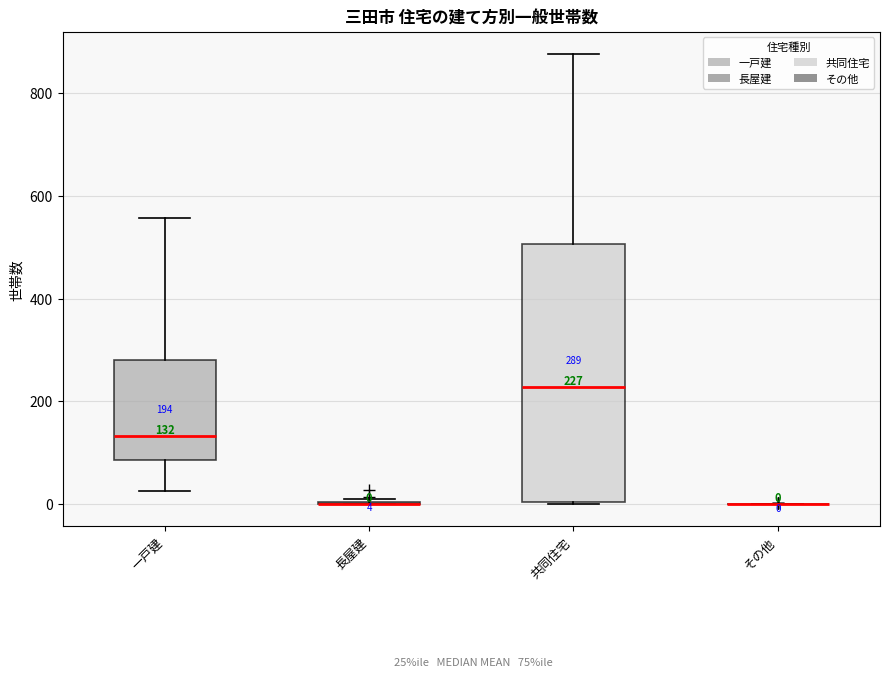

Which box is the tallest, from its lower edge to its upper edge?

共同住宅